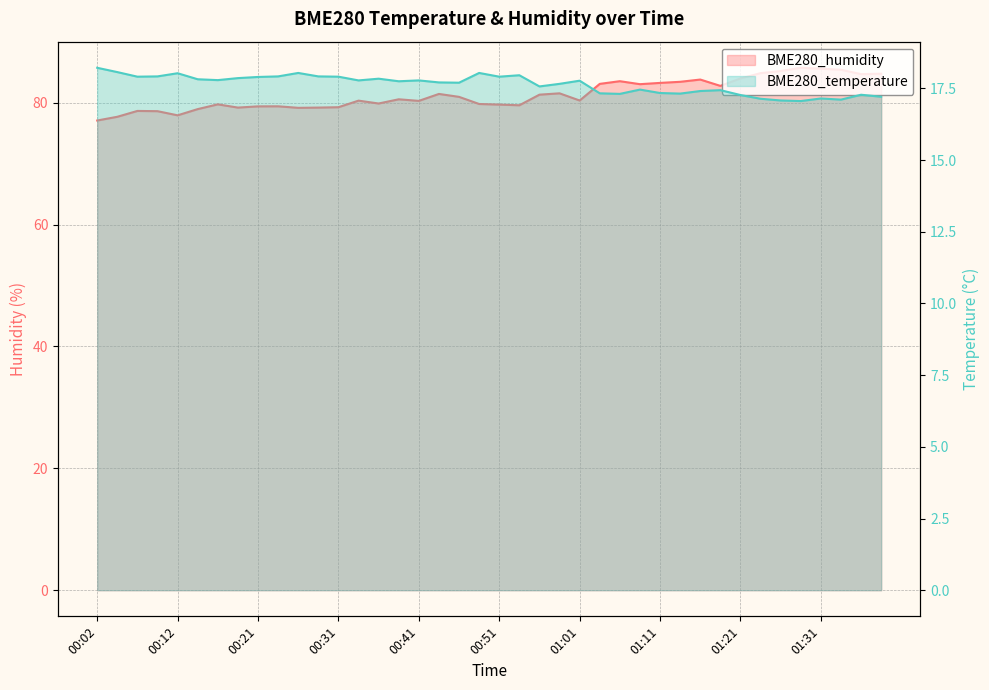

What is the label of the 25th point from the left?

01:01